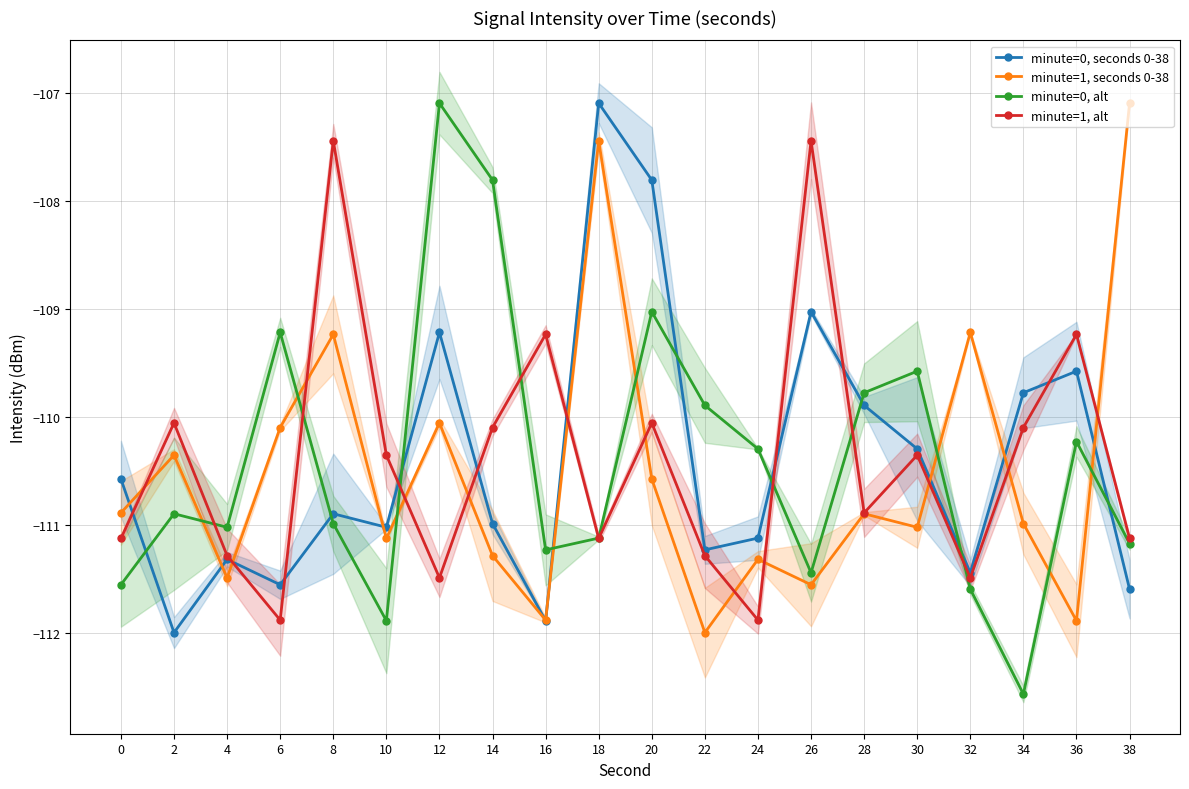

How many data points in minute=0, seconds 0-38 are above -110?

7